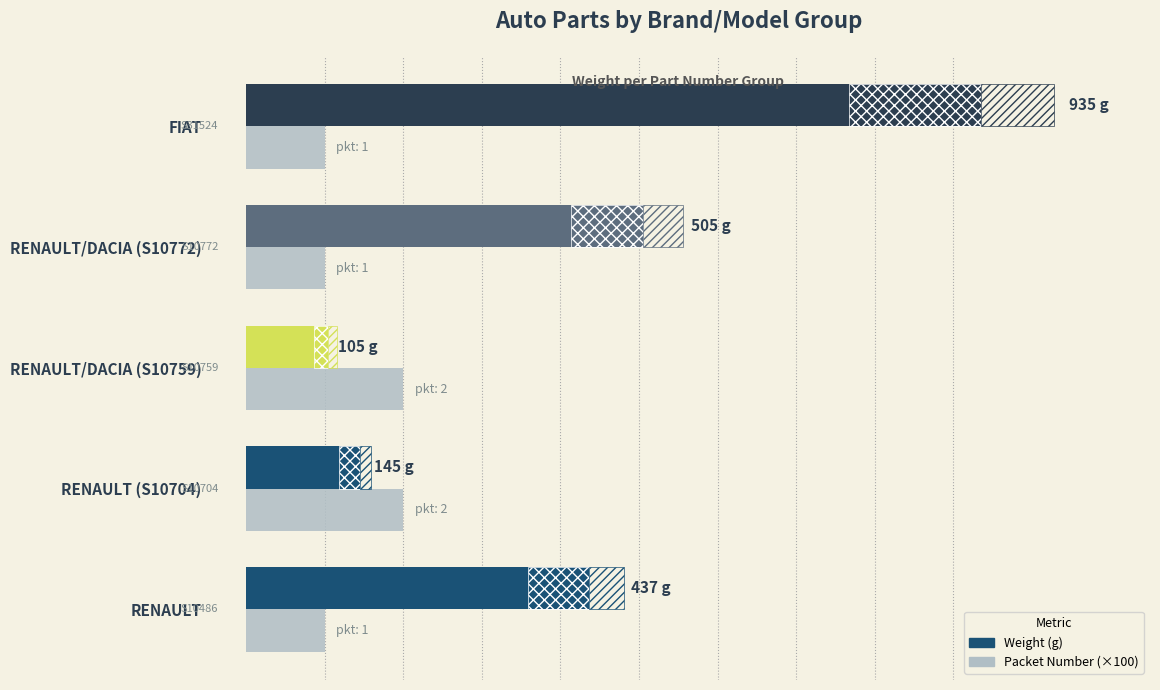

What is the difference between the maximum and minimum values in the Packet Number (×100) series?

100